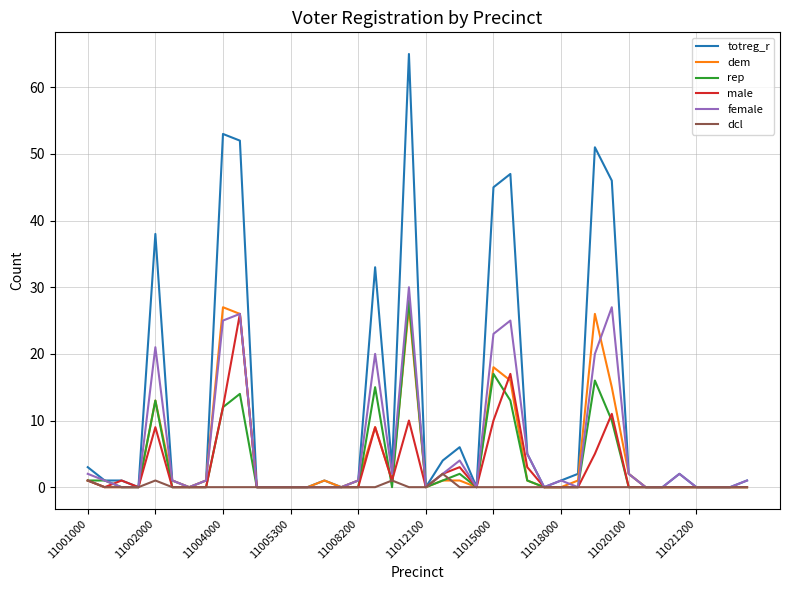

What is the maximum value for male?

26